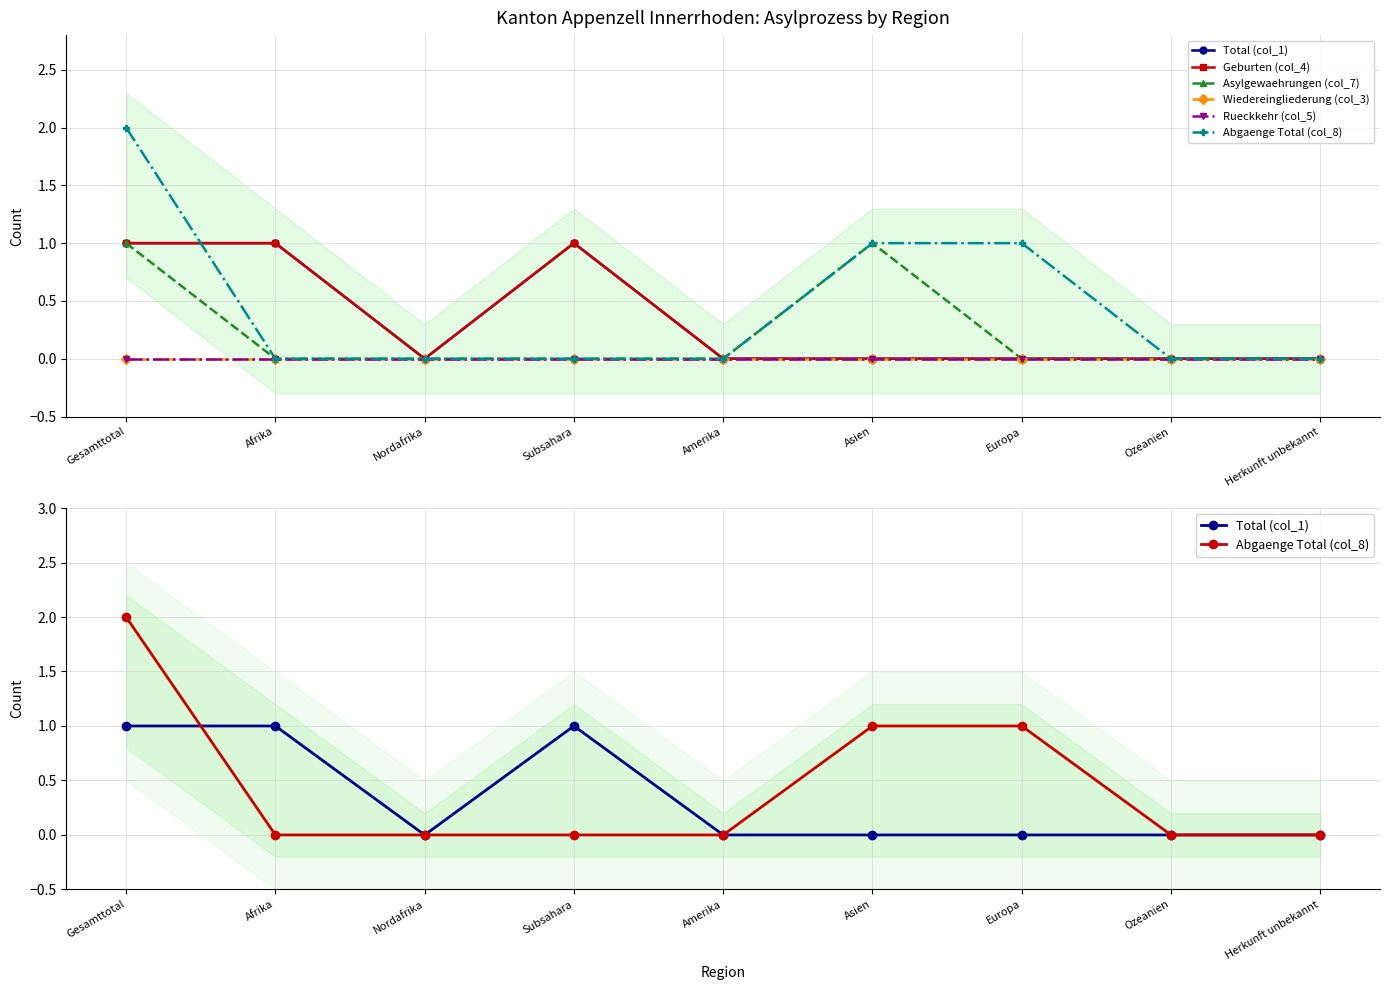

True or false: Total (col_1) and Abgaenge Total (col_8) intersect in this chart.

True